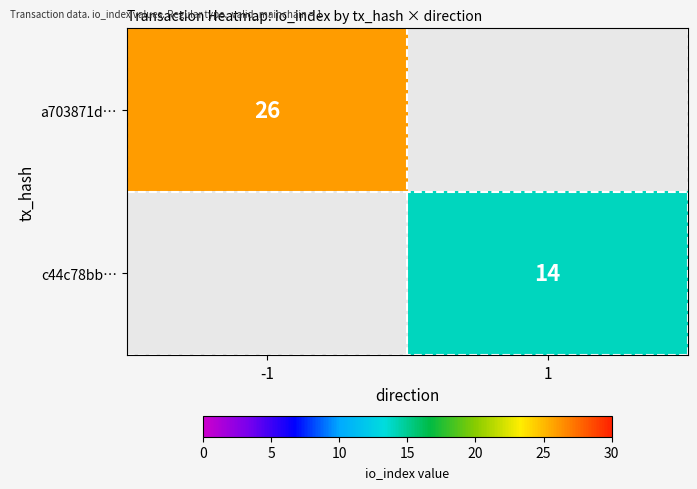

True or false: a703871d… has a value of 34.6 at -1.

False